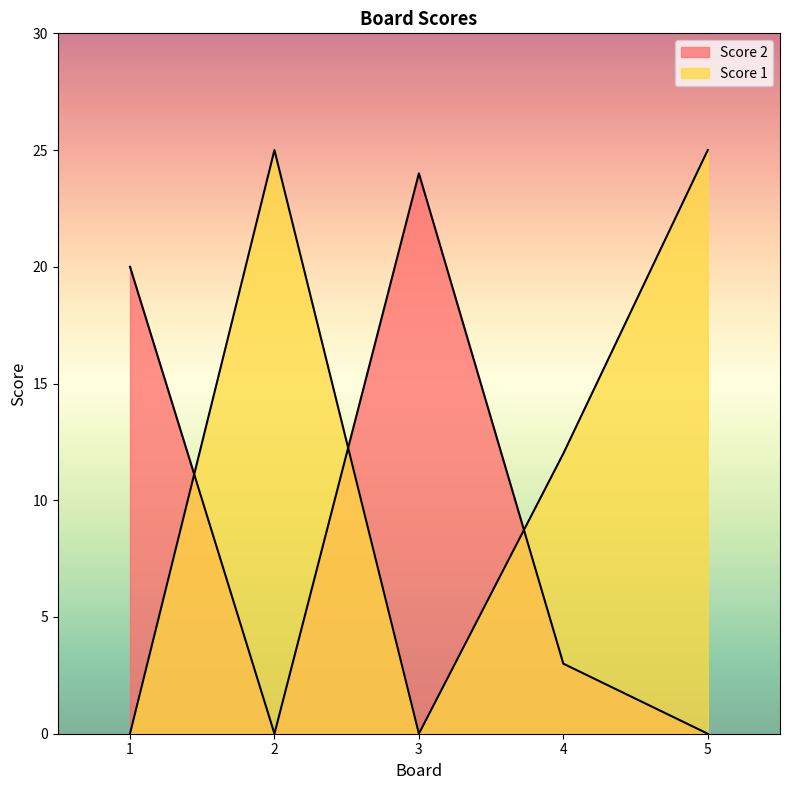

How many interior local peaks does the Score 2 series have?

1